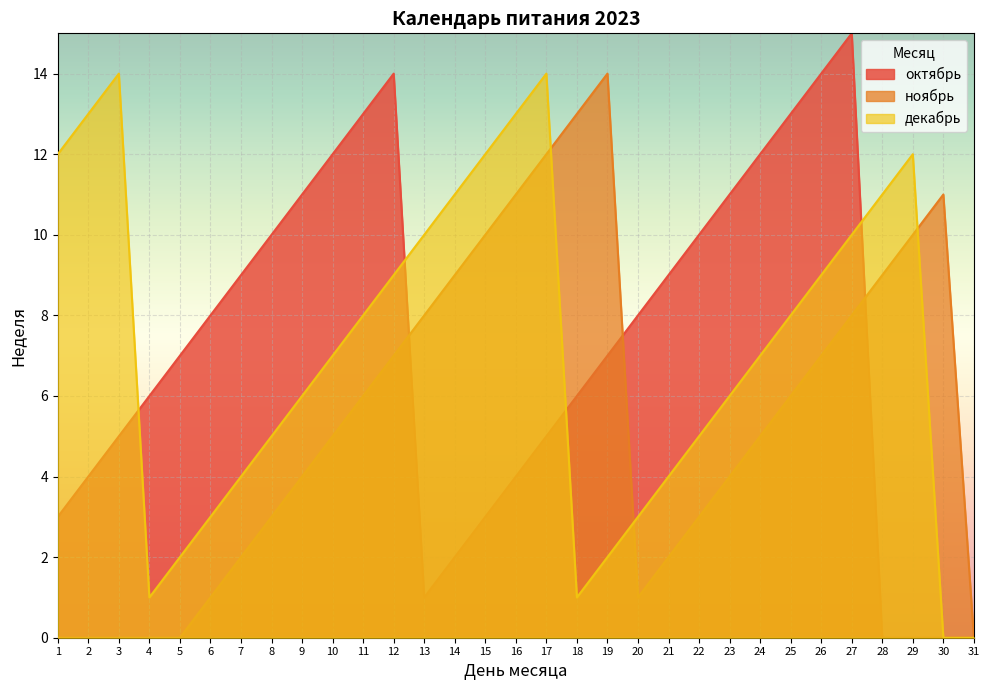

What is the sum of all ноябрь values?

171